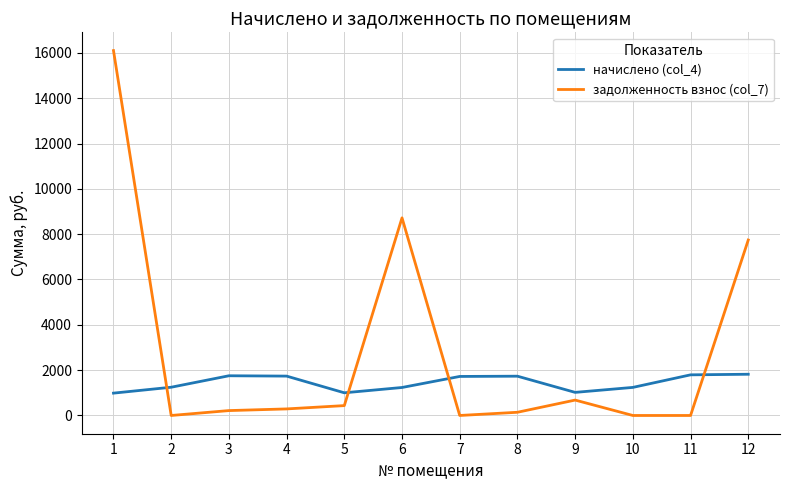

Rank the series by their maximum value, from highest to lowest.

задолженность взнос (col_7), начислено (col_4)